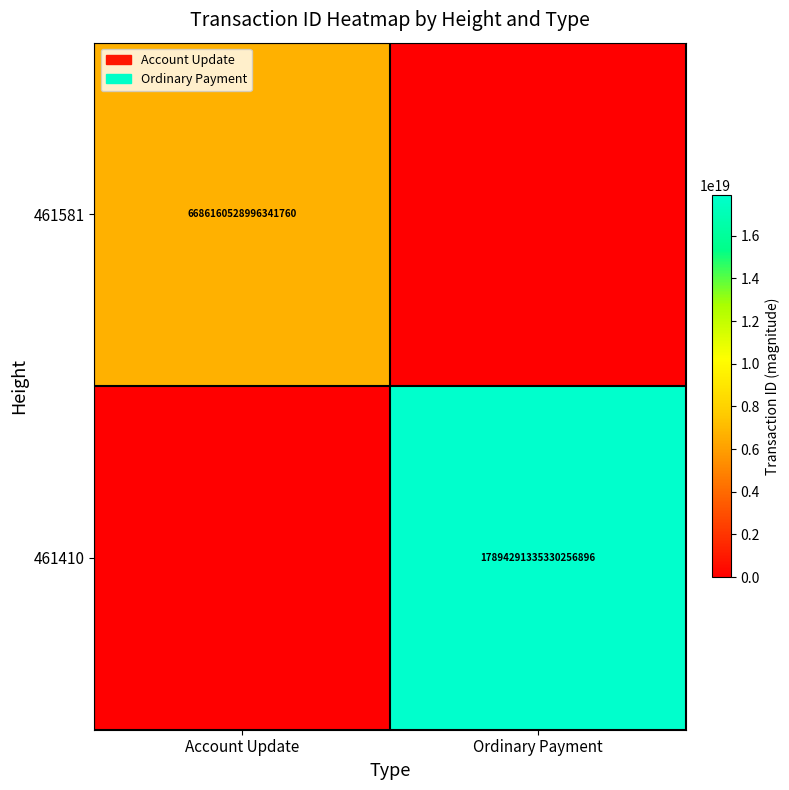

The value of 461581 at Account Update is 3540479177371280896. True or false?

False